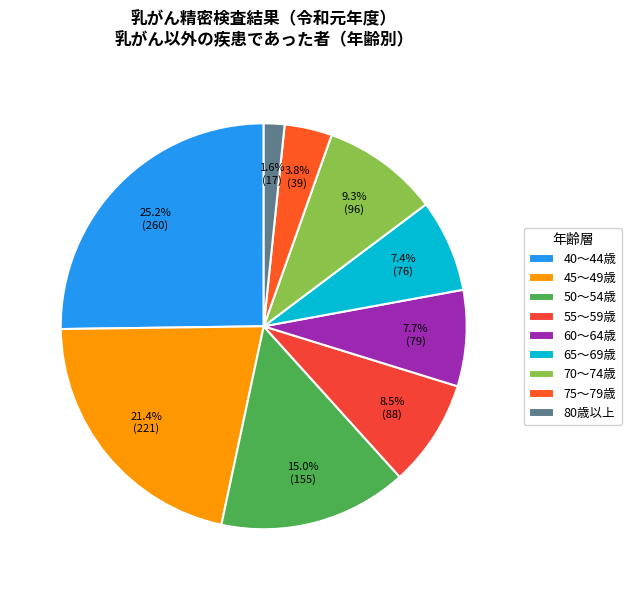

True or false: 60～64歳 accounts for 14% of the total.

False